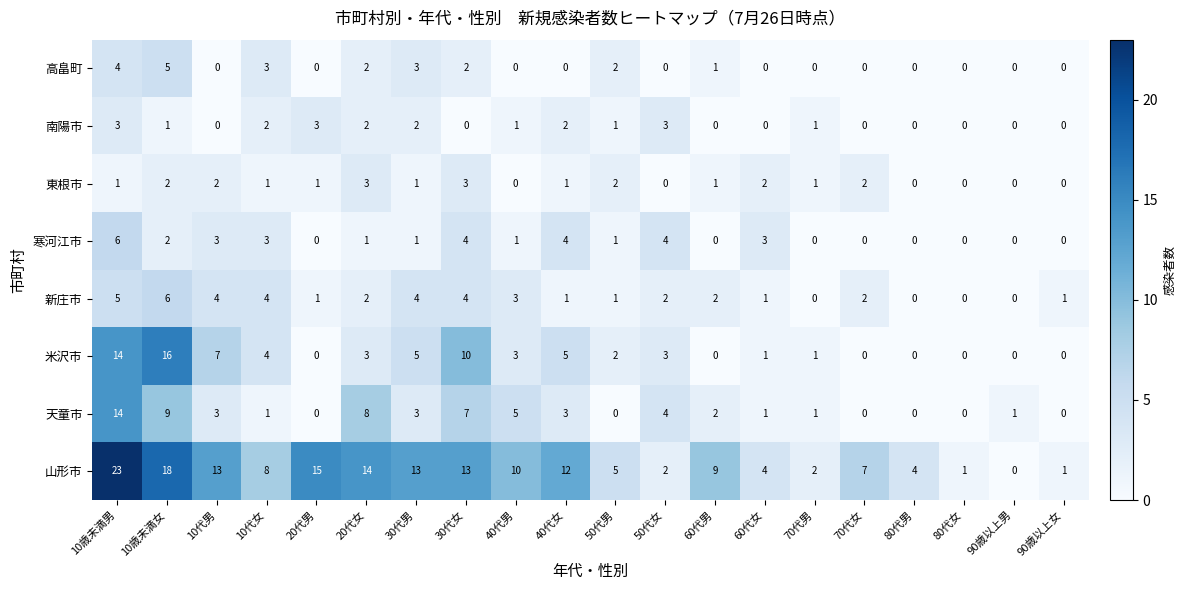

How many distinct data groups are displayed?

8